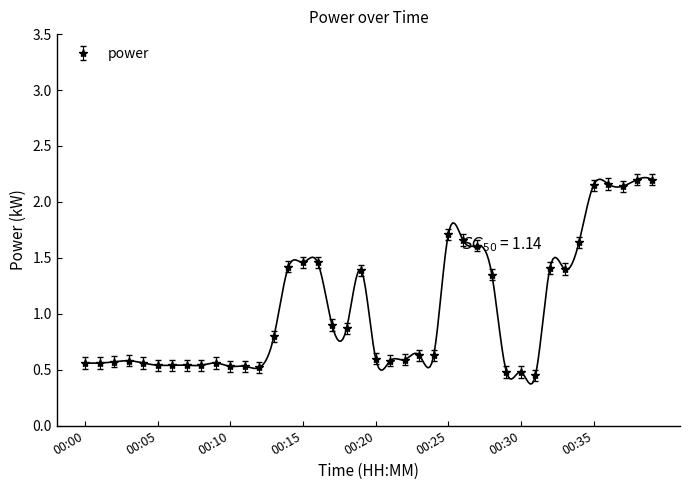

What is the sum of all values?

41.5